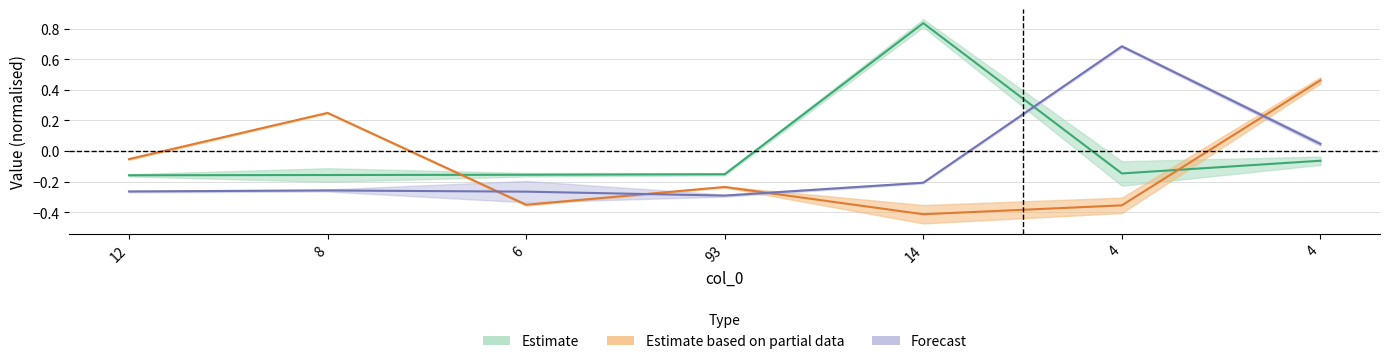

Between which two adjacent categories do col_3 and col_1 first intersect?

14 and 4